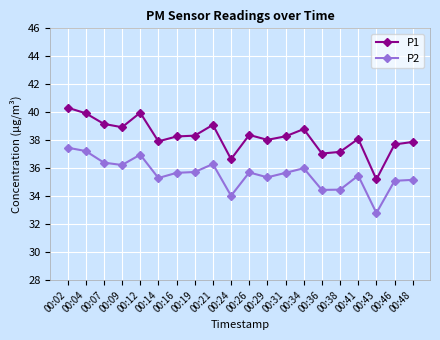

What is the value of the P1 point at the 2nd from the left?

39.9